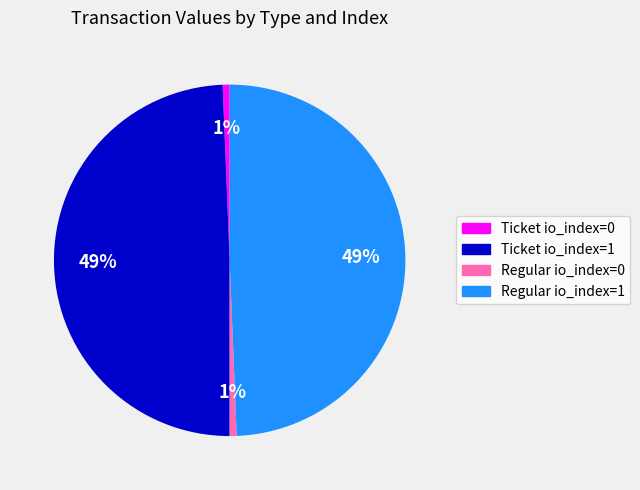

Is Ticket io_index=0 the majority of the pie?

No